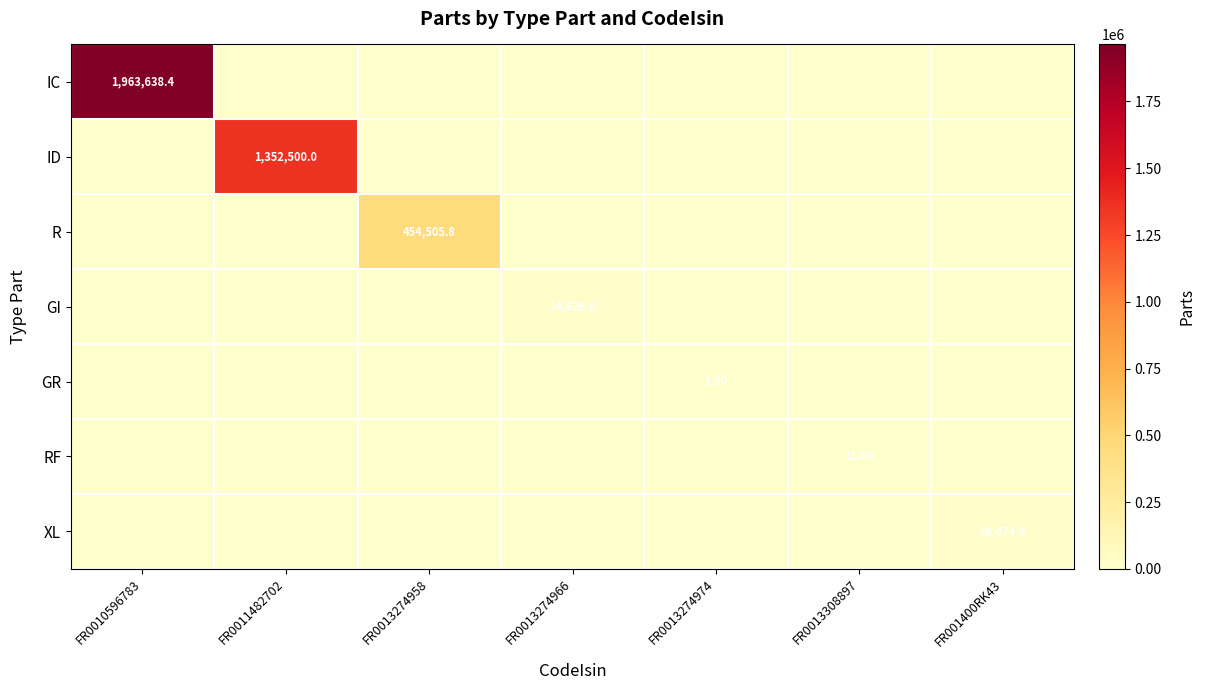

What is the sum of the XL values at FR001400RK43 and FR0013274966?

16074.0